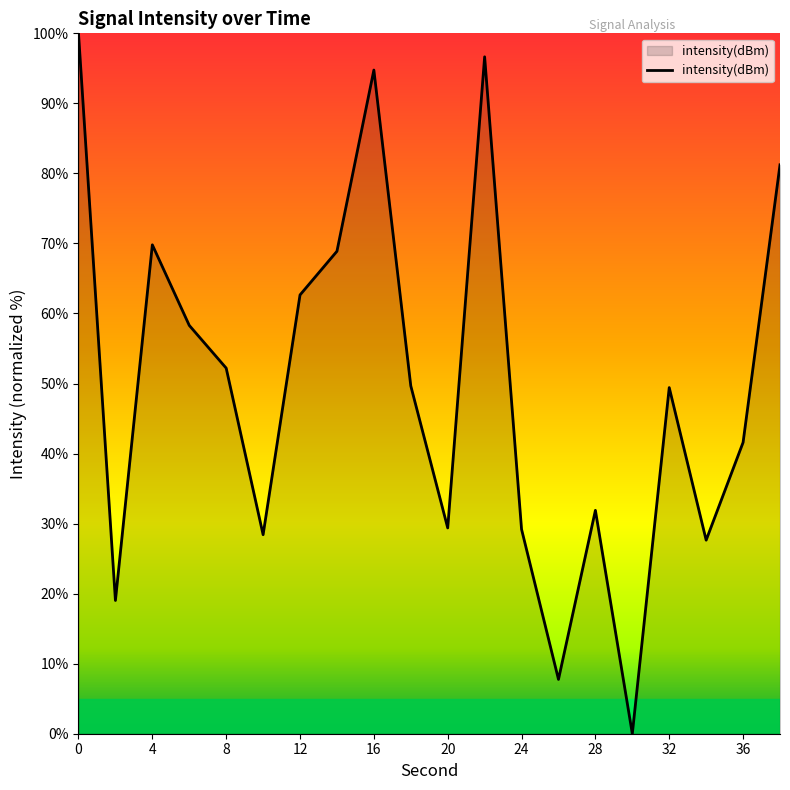

The value at 28 is 10.6. True or false?

False